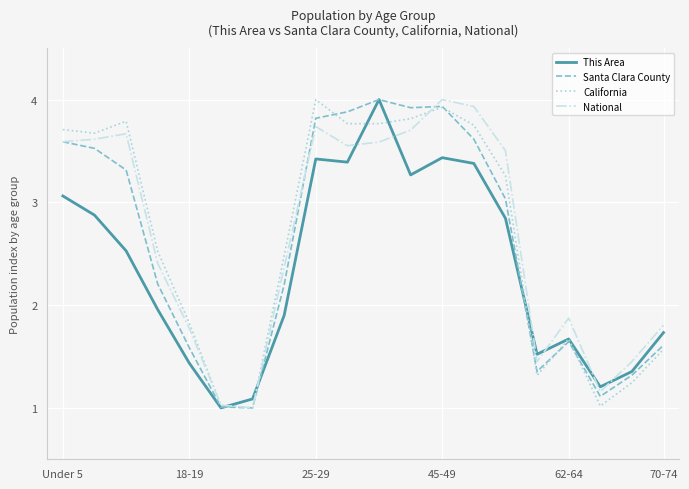

What is the smallest value displayed?

1.0